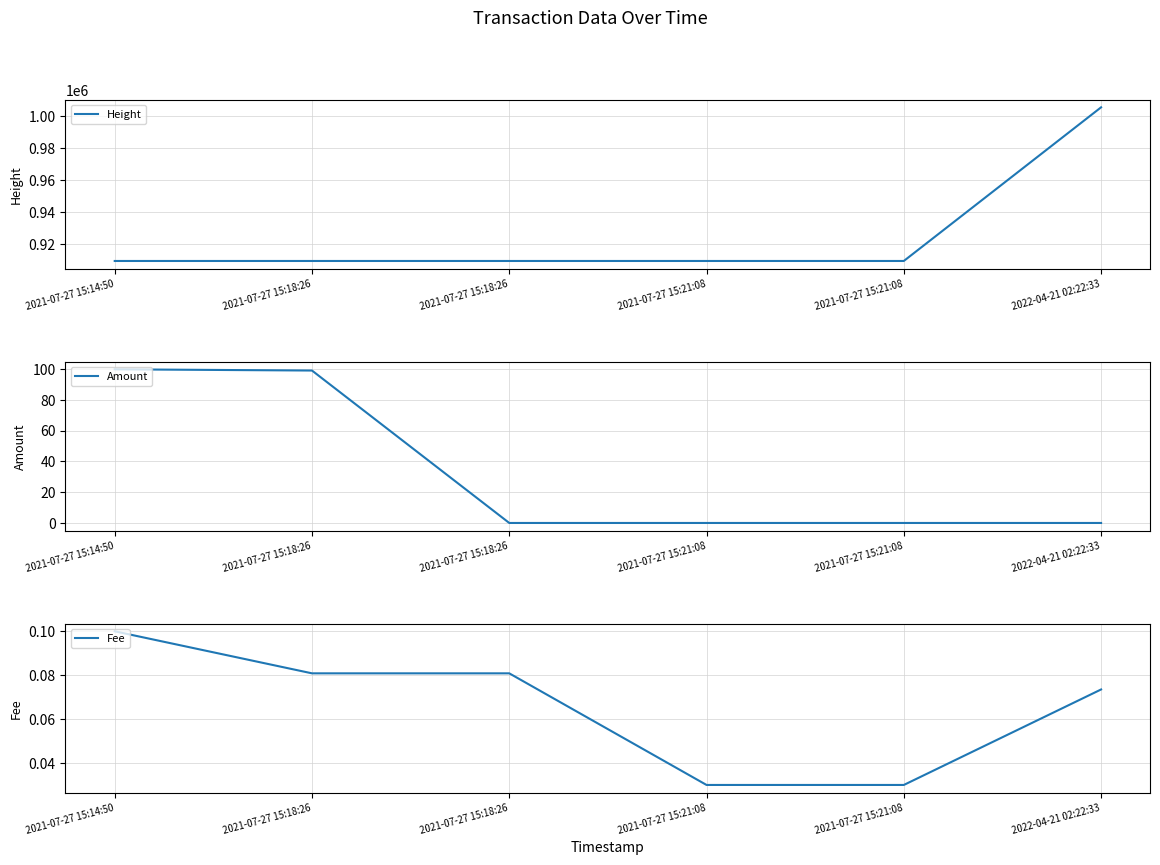

Where do Fee and Amount first cross each other?

2021-07-27 15:18:26 and 2021-07-27 15:18:26